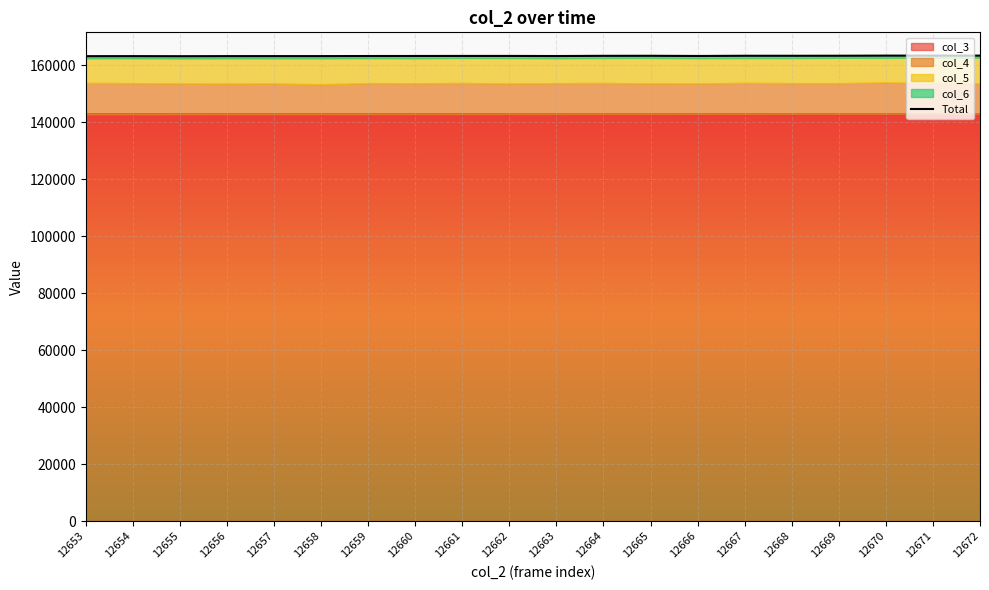

List the labels in order of value, smallest first.

12655, 12653, 12654, 12656, 12658, 12657, 12663, 12659, 12660, 12666, 12661, 12662, 12664, 12665, 12668, 12667, 12669, 12672, 12670, 12671